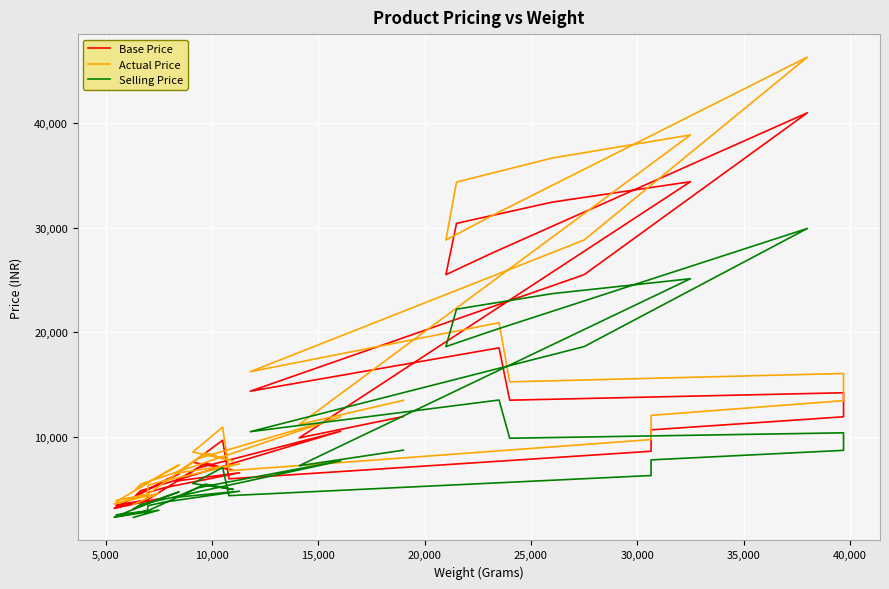

In Actual Price, how many points are higher than both neighbors (excluding endpoints)?

10